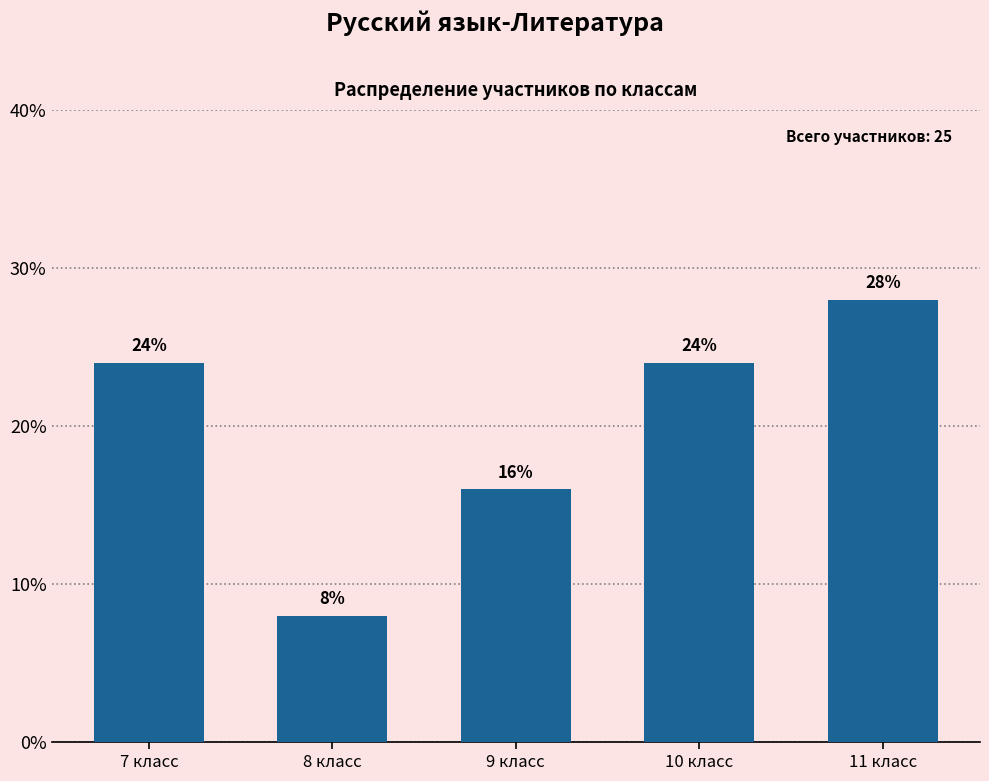

Reading right to left, list all the values displayed in this chart.

28.0	24.0	16.0	8.0	24.0